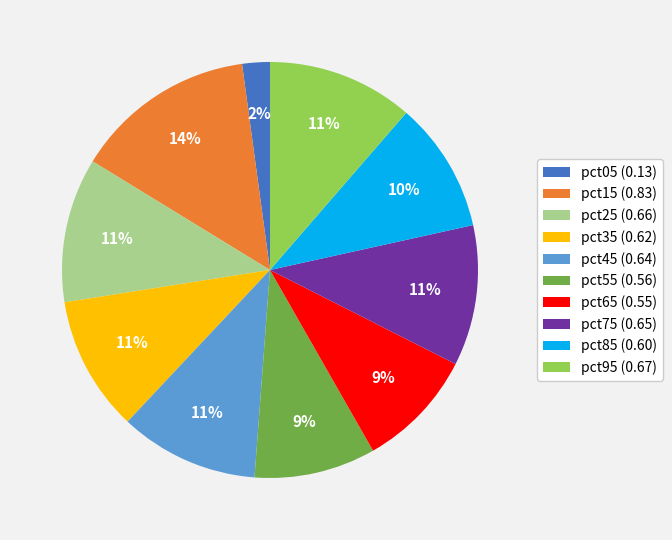

What percentage is the pct65 slice, to the nearest percent?

9%